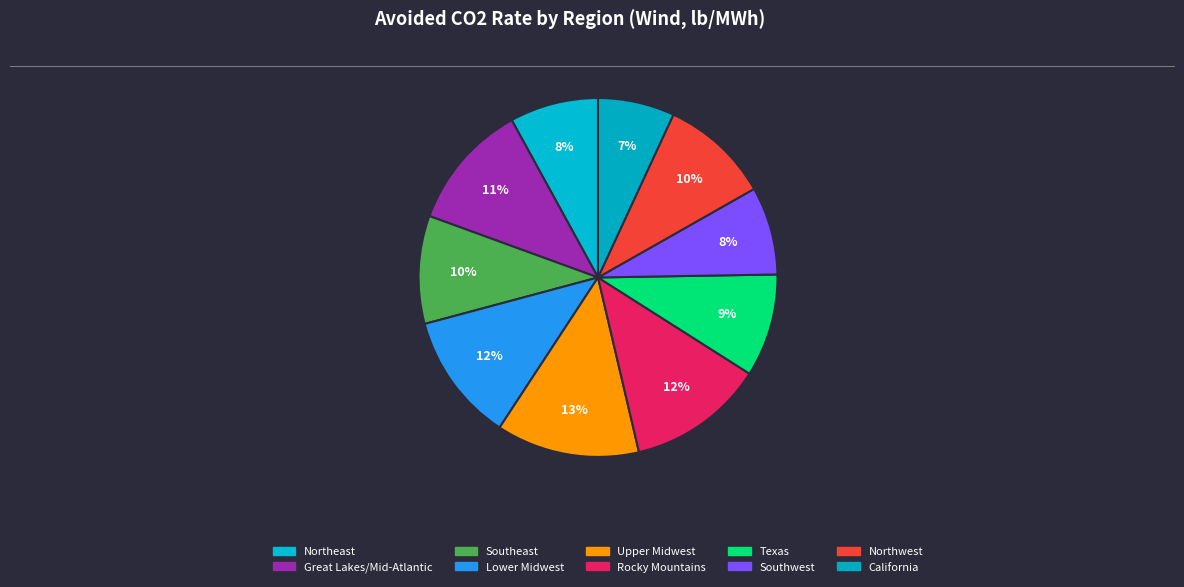

True or false: Upper Midwest accounts for 25% of the total.

False